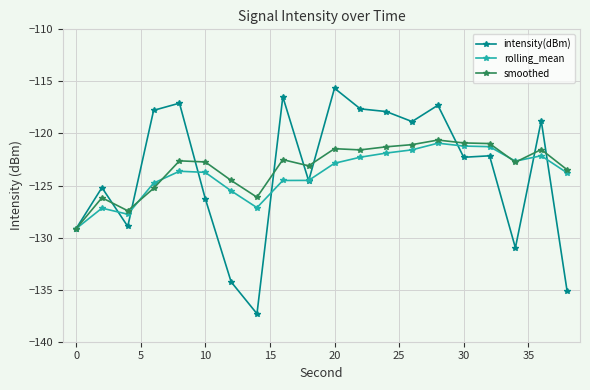

Which series ends up on top after the final intersection of intensity(dBm) and rolling_mean?

rolling_mean